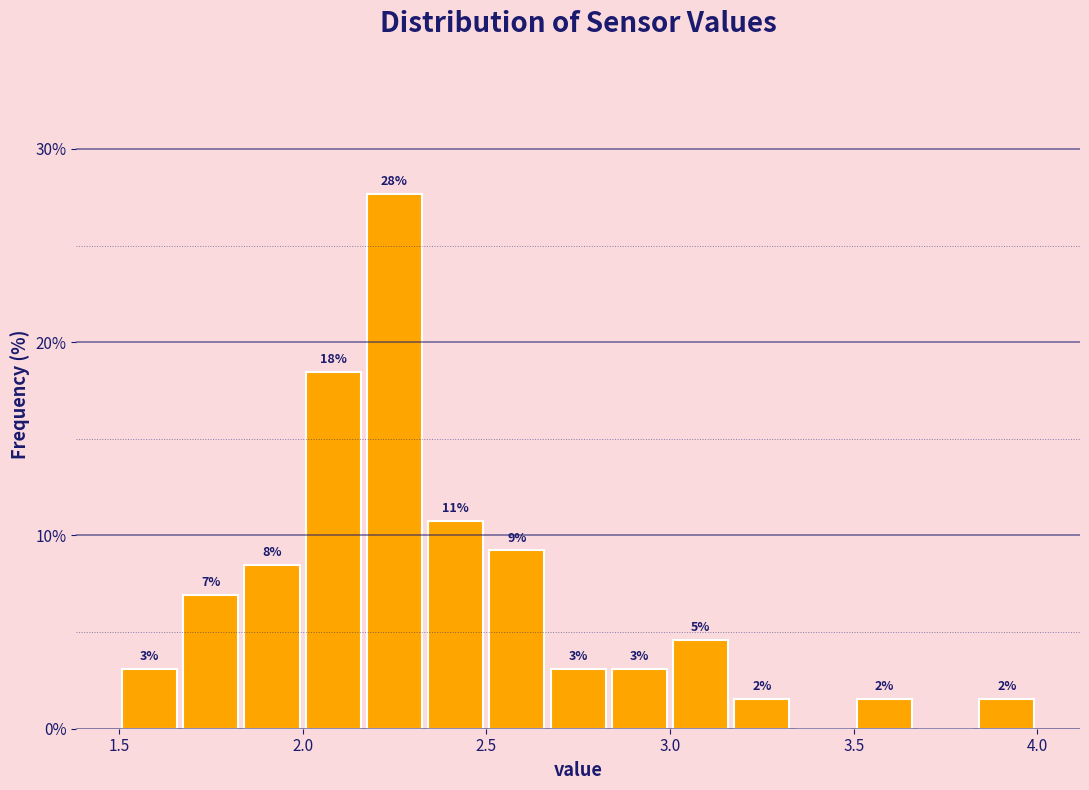

Around what value on the x-axis is the tallest bar? Give the approximate position of its centre, as read against the axis.

2.25